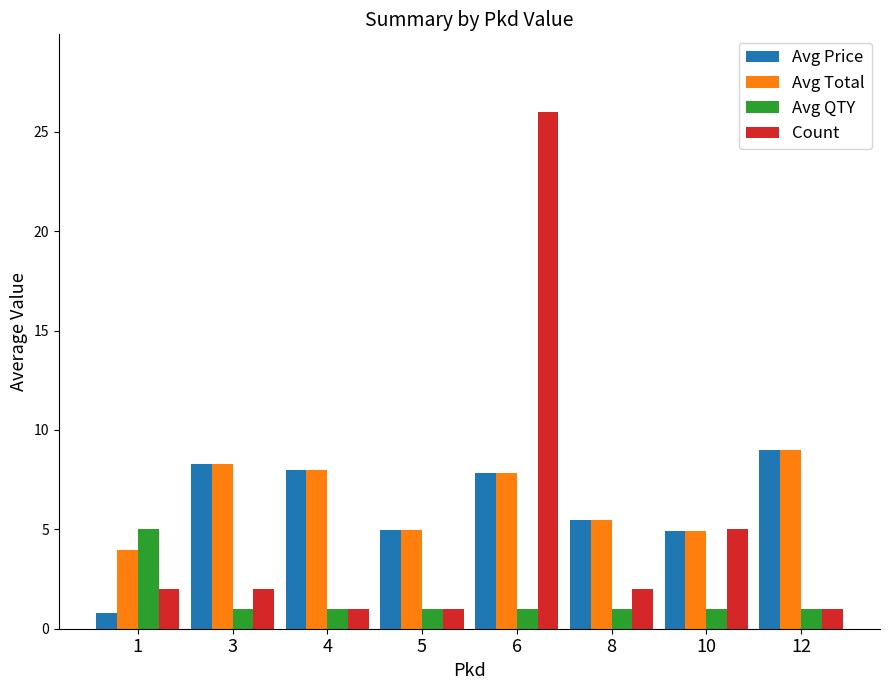

At which category does the chart reach its peak across all series?

6